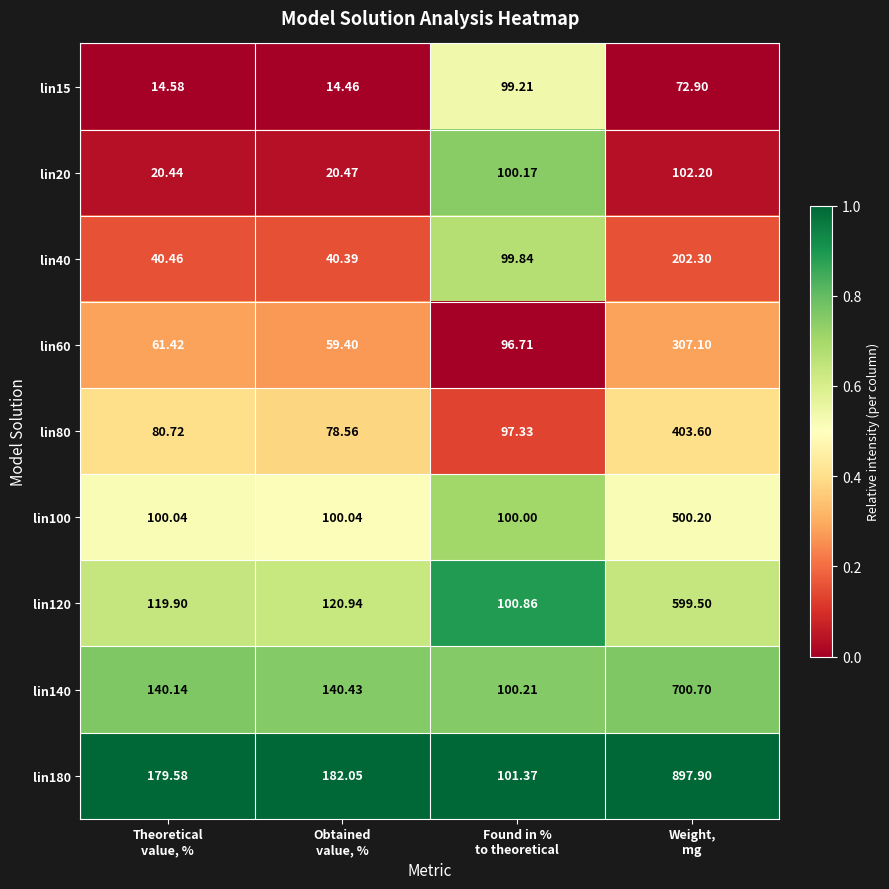

What is the total value across all series at Found in %
to theoretical?

895.7